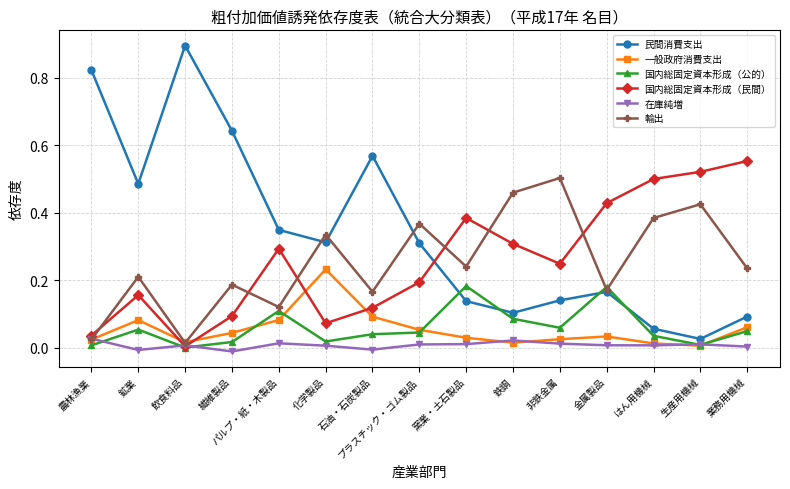

Between 窯業・土石製品 and 非鉄金属, which series saw the biggest shift?

輸出